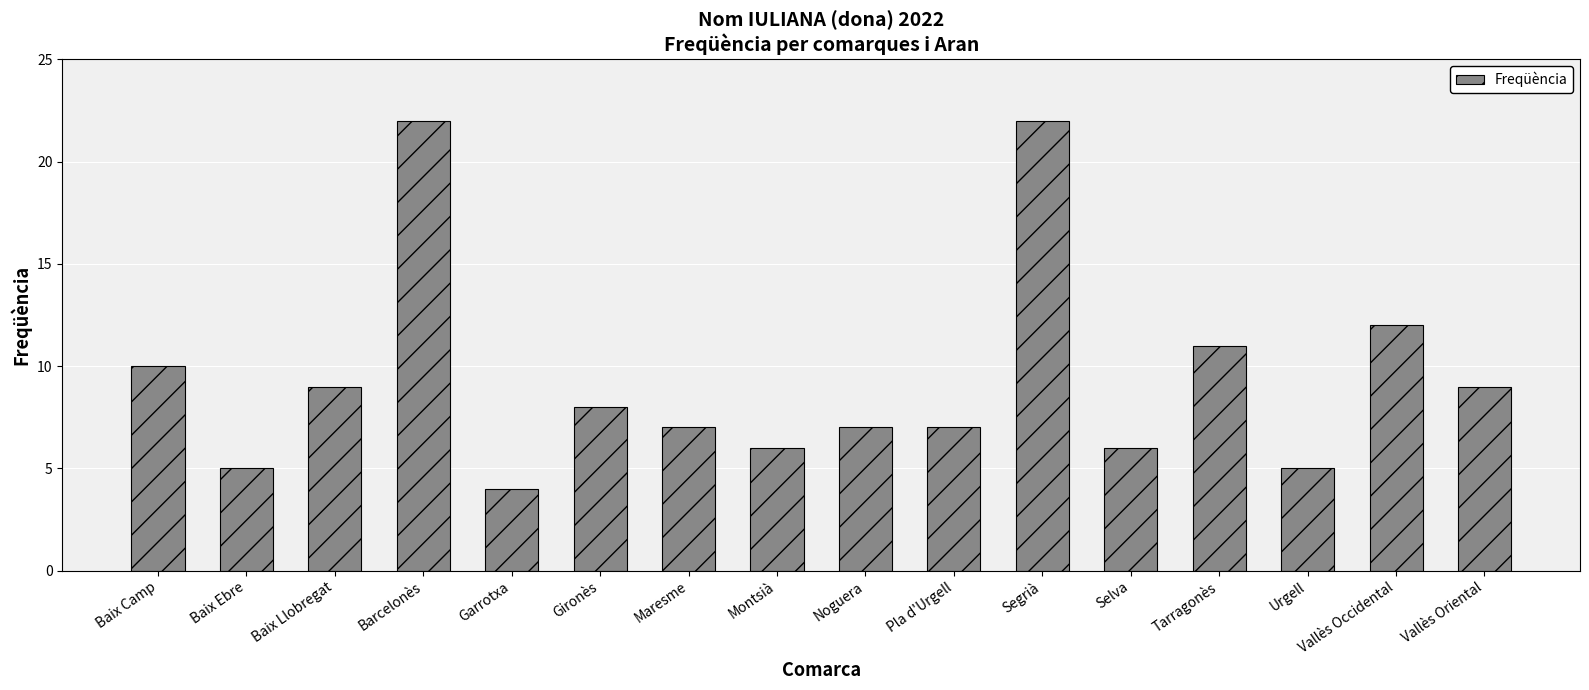

What is the average value?

9